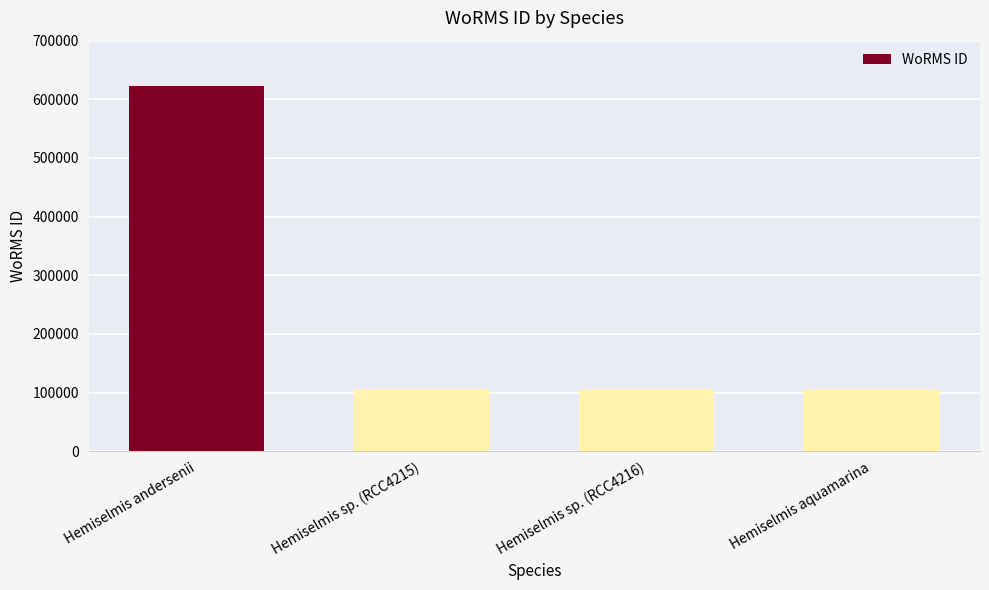

Does the chart contain any negative values?

No